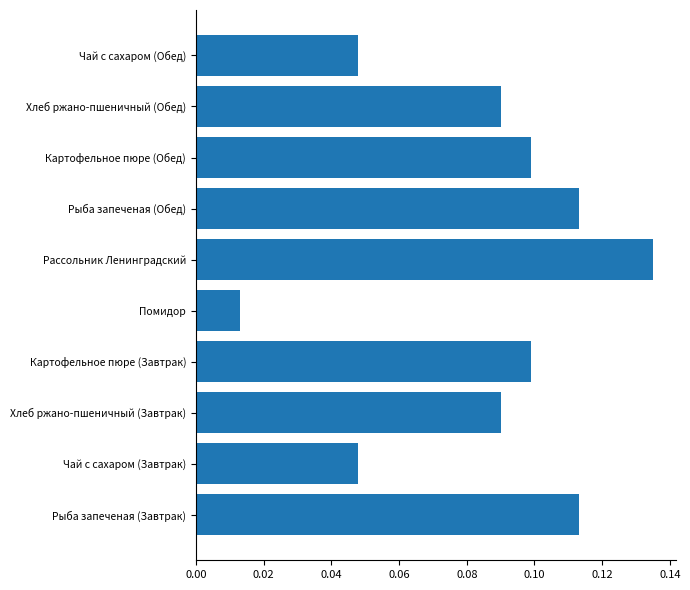

The value at Рыба запеченая (Завтрак) is 0.1. True or false?

True